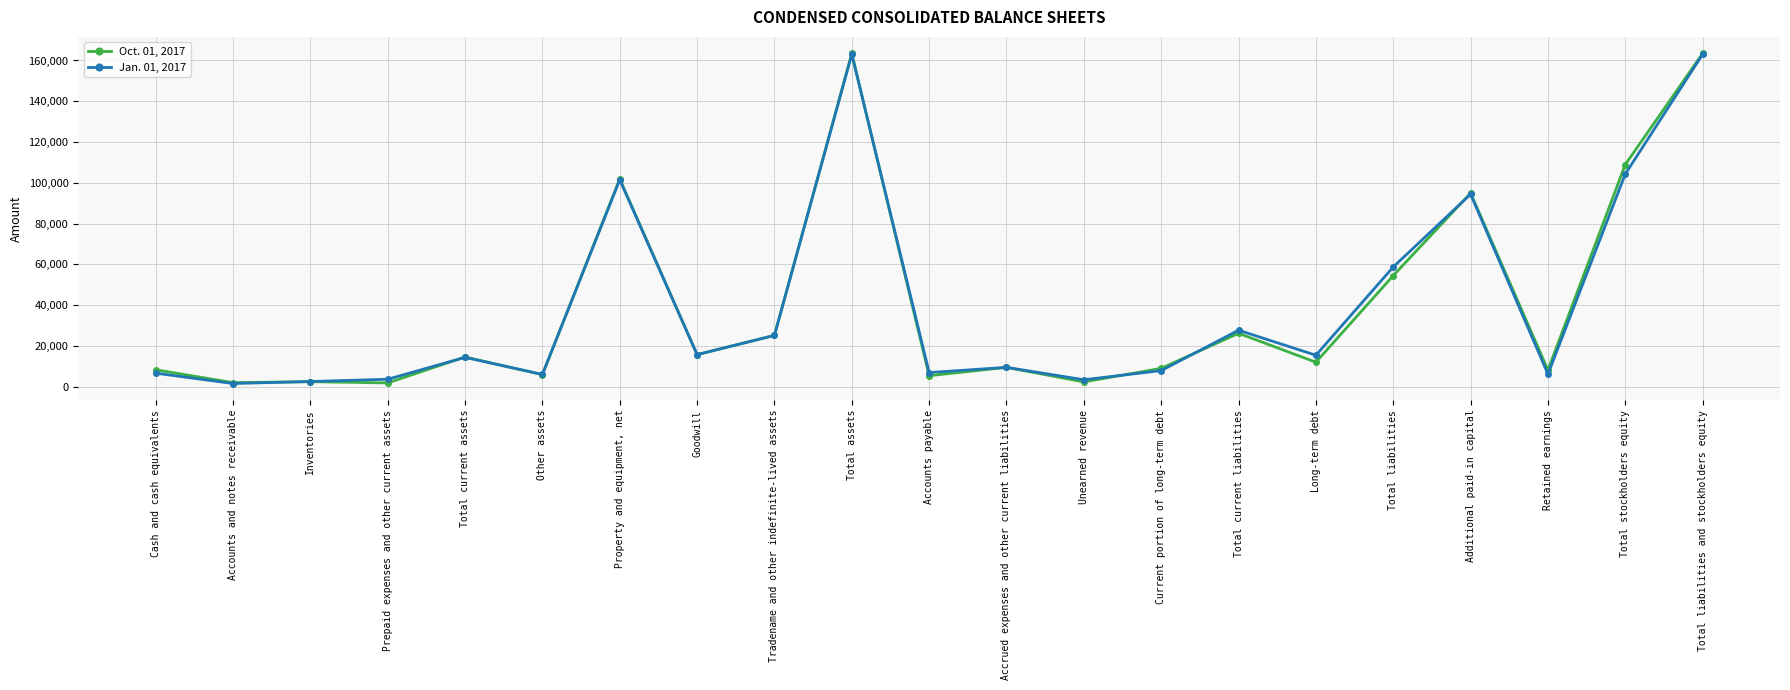

The value of Jan. 01, 2017 at Total liabilities and stockholders equity is 163038. True or false?

True